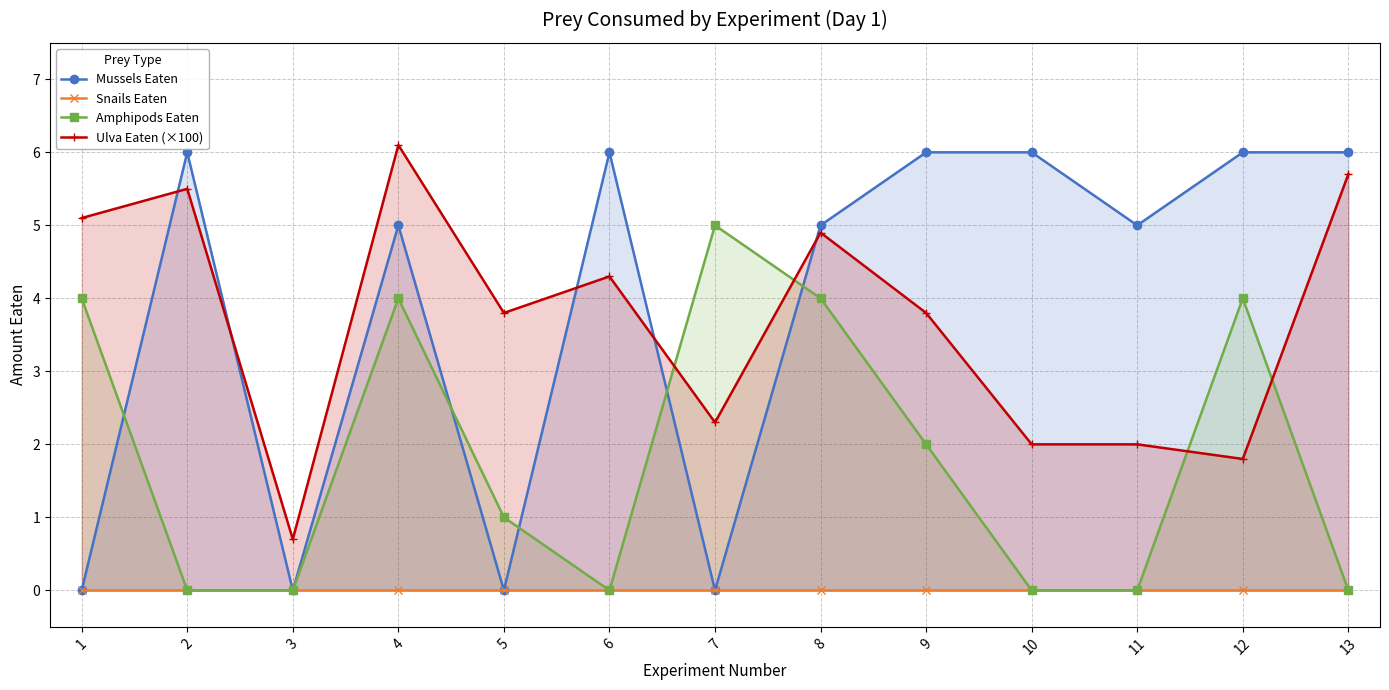

Reading left to right, list all the values displayed in this chart.

Mussels Eaten: 0.0	6.0	0.0	5.0	0.0	6.0	0.0	5.0	6.0	6.0	5.0	6.0	6.0
Snails Eaten: 0.0	0.0	0.0	0.0	0.0	0.0	0.0	0.0	0.0	0.0	0.0	0.0	0.0
Amphipods Eaten: 4.0	0.0	0.0	4.0	1.0	0.0	5.0	4.0	2.0	0.0	0.0	4.0	0.0
Ulva Eaten (×100): 5.1	5.5	0.7	6.1	3.8	4.3	2.3	4.9	3.8	2.0	2.0	1.8	5.7